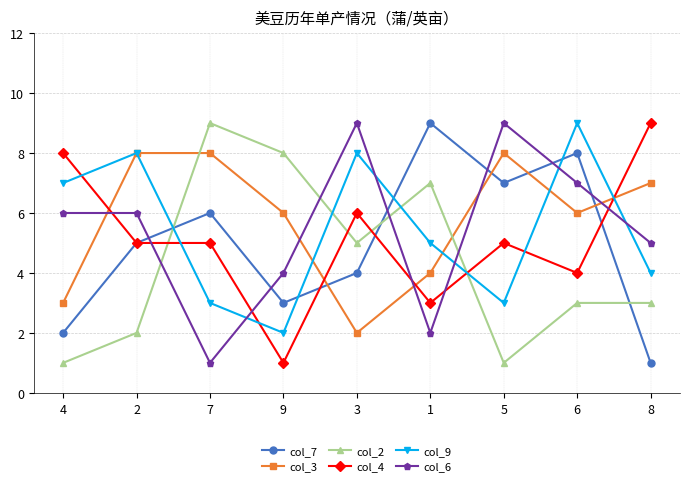

After their last crossing, which series has the higher values: col_9 or col_7?

col_9